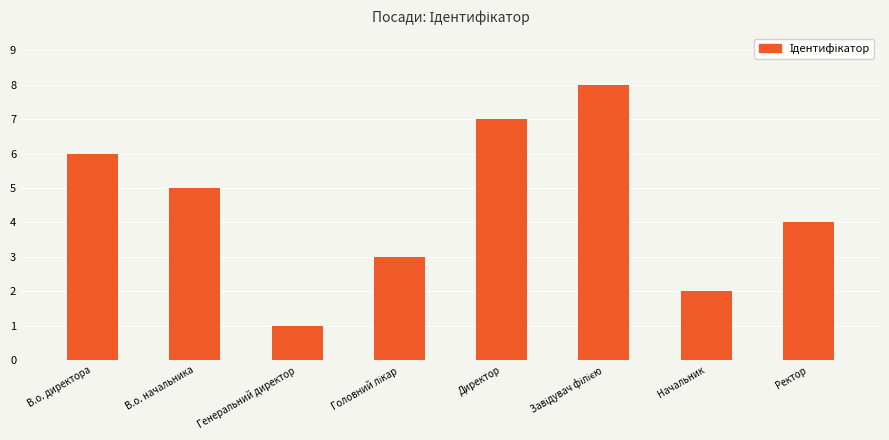

What position from the left is Директор?

5